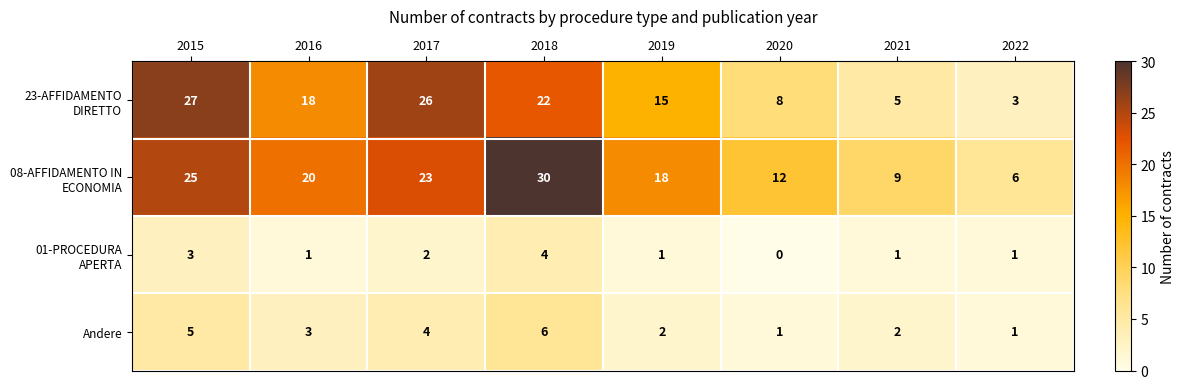

What is the total value across all series at 2022?

11